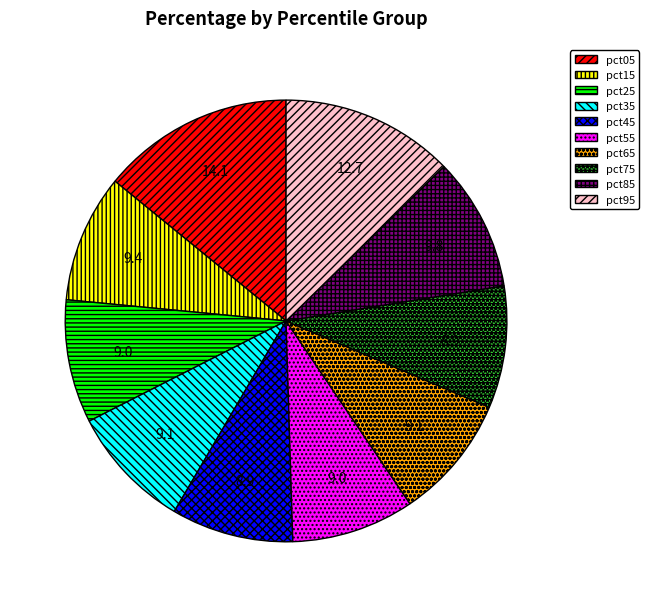

Which slice is the largest?

pct05